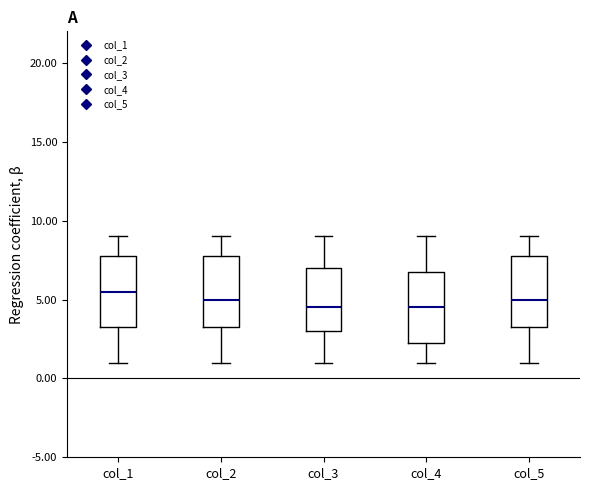

Reading left to right, transcribe this box plot: for each box, give where its median line is, the range the box spans, and where its two whiskers end, as read against the y-axis. The values are not printed on the chart, so give them approximately, as read against the axis.

col_1: median 5.5, box 3.5 to 8.0, whiskers 1.0 to 9.0
col_2: median 5.0, box 3.5 to 8.0, whiskers 1.0 to 9.0
col_3: median 4.5, box 3.0 to 7.0, whiskers 1.0 to 9.0
col_4: median 4.5, box 2.5 to 7.0, whiskers 1.0 to 9.0
col_5: median 5.0, box 3.5 to 8.0, whiskers 1.0 to 9.0